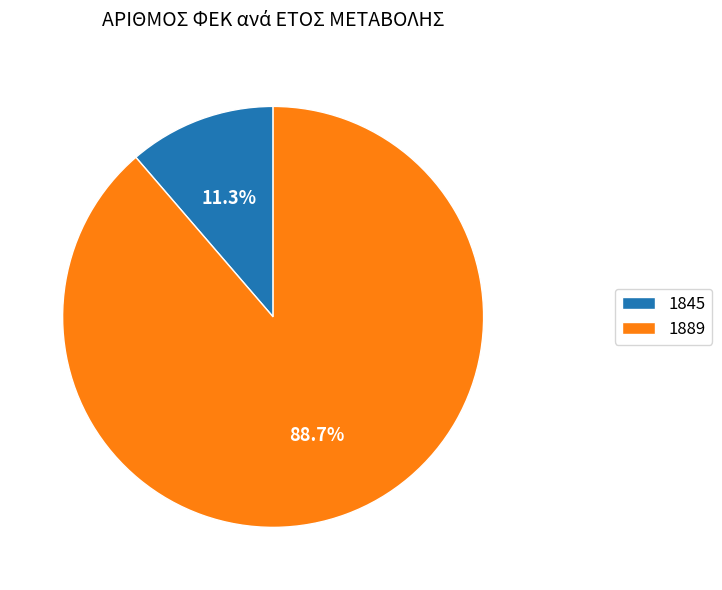

Count the number of slices in the pie.

2